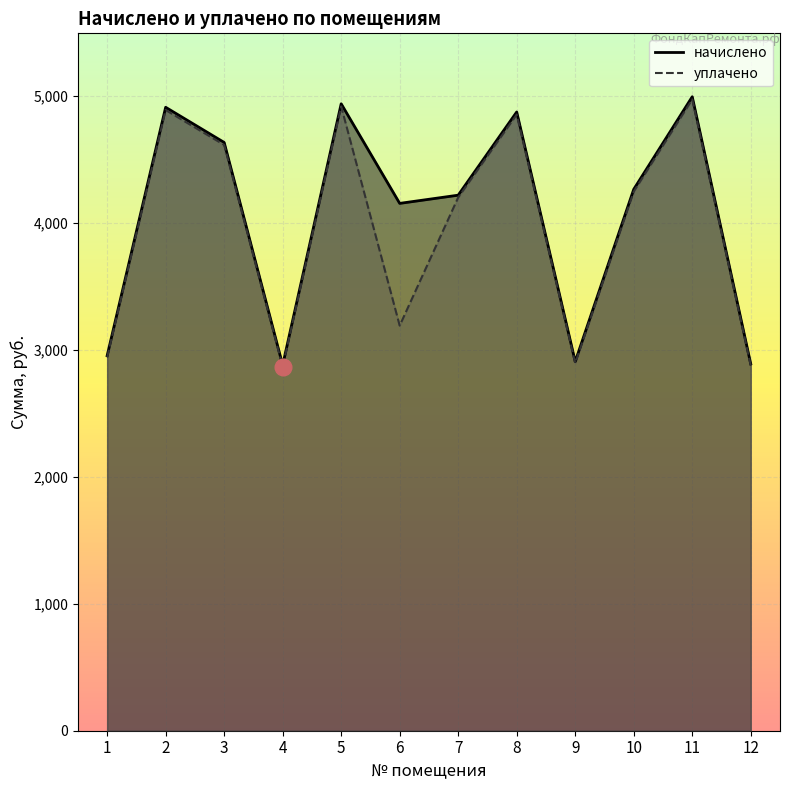

The value of уплачено at 5 is 4919.3. True or false?

True